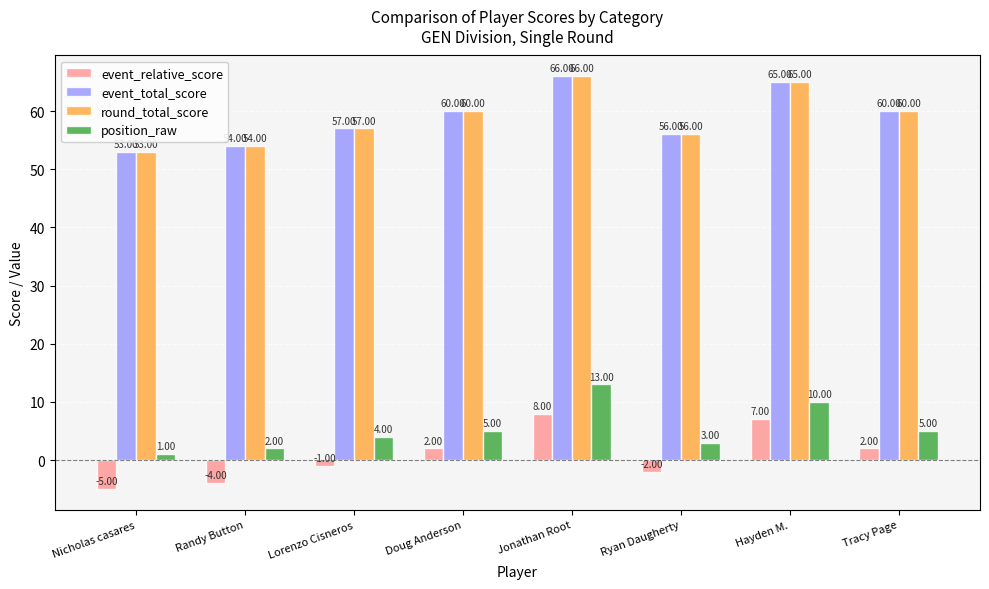

What is the sum of all event_total_score values?

471